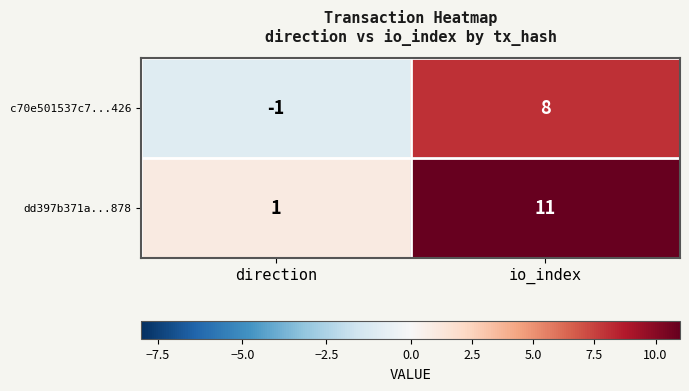

How many distinct data groups are displayed?

2